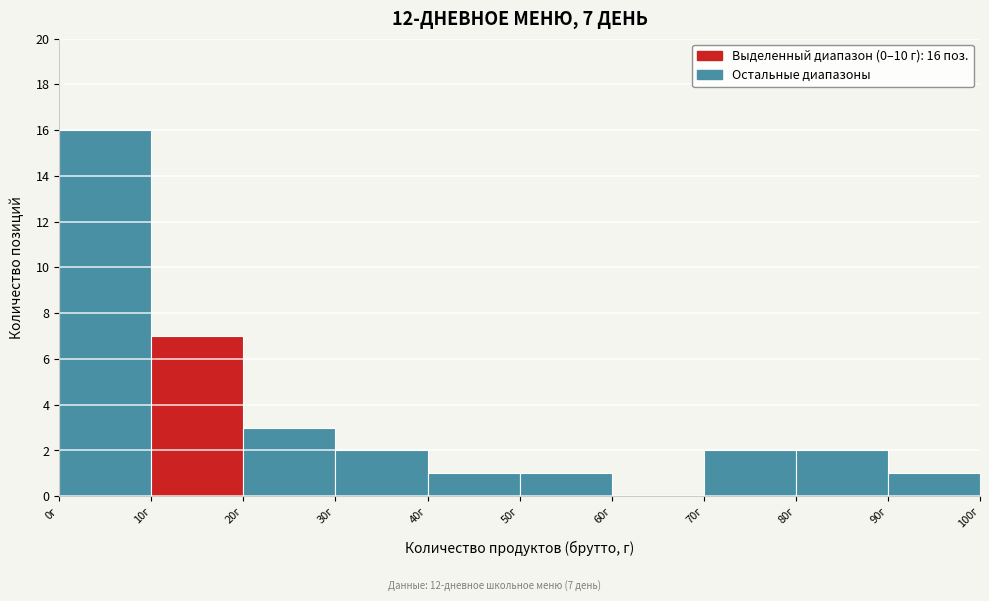

Over which range of the x-axis is the bar tallest?

0 to 10